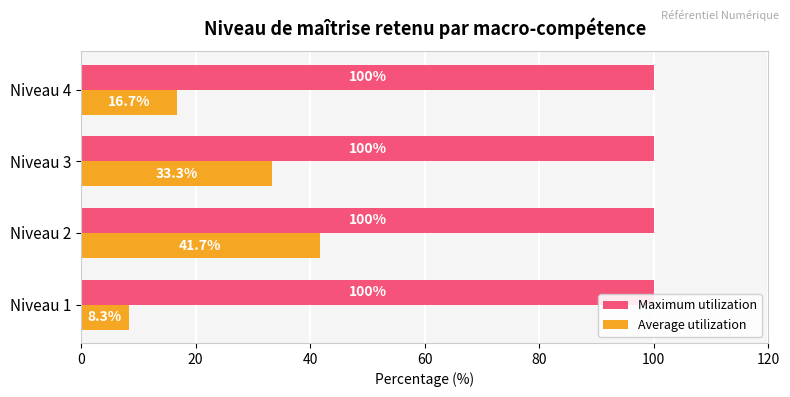

What are all the series names shown in the legend?

Maximum utilization, Average utilization